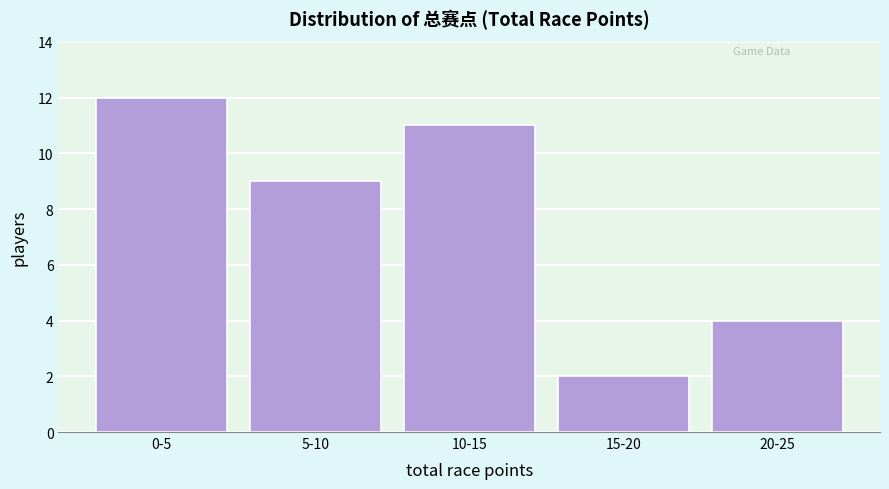

Reading left to right, list all the values displayed in this chart.

12	9	11	2	4